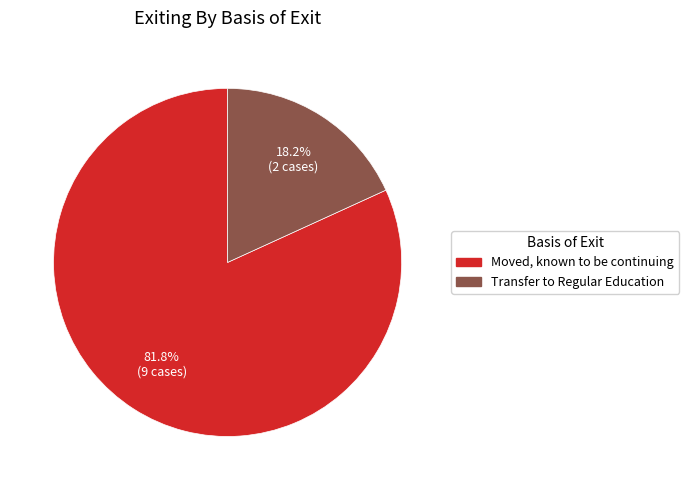

Is there a majority slice in this chart?

Yes